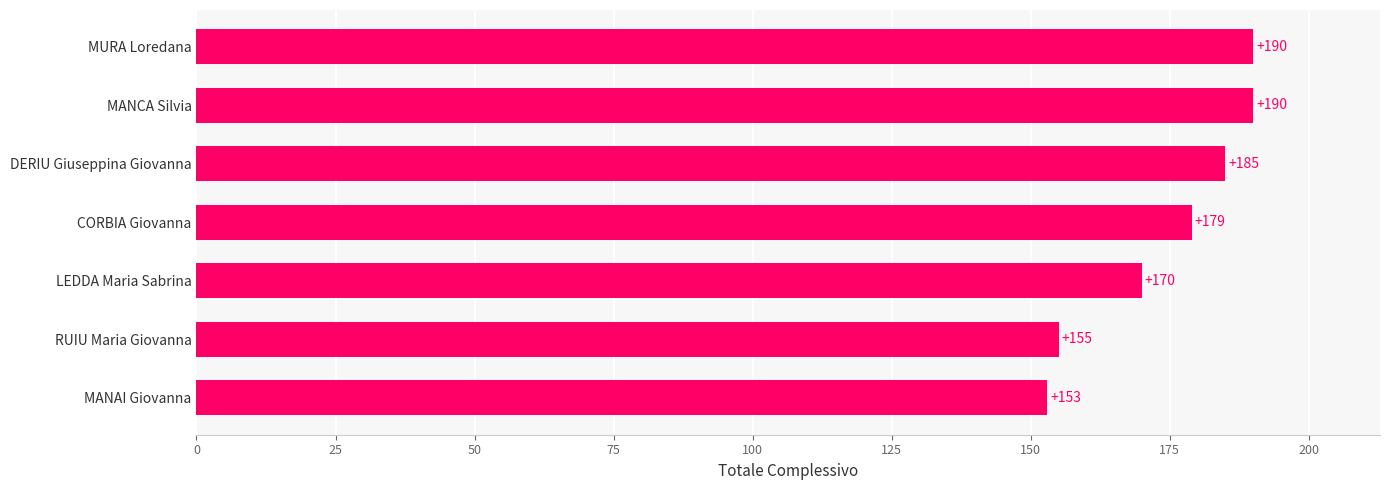

What is the smallest value displayed?

153